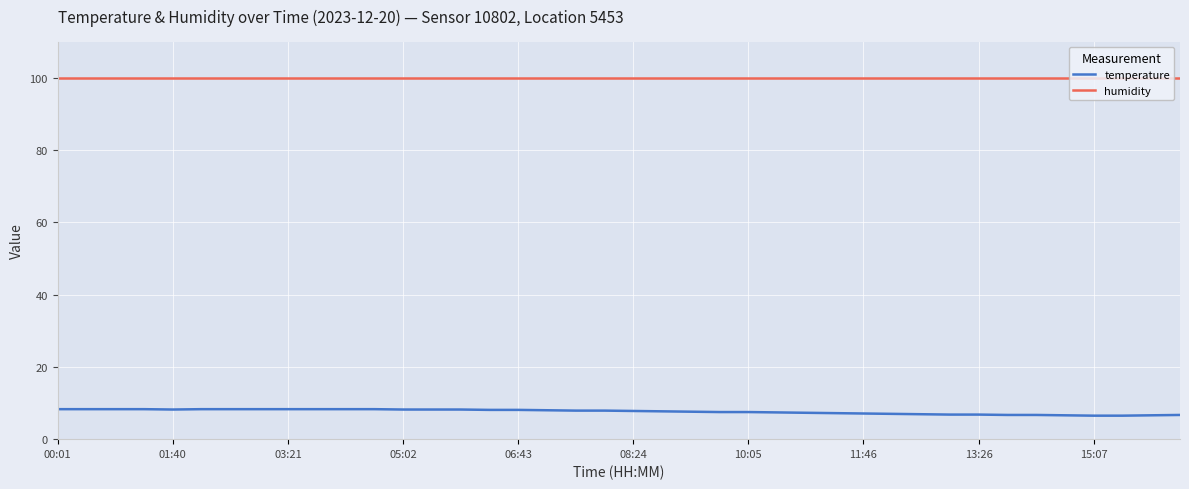

Is this an area chart (filled region under the line)?

No